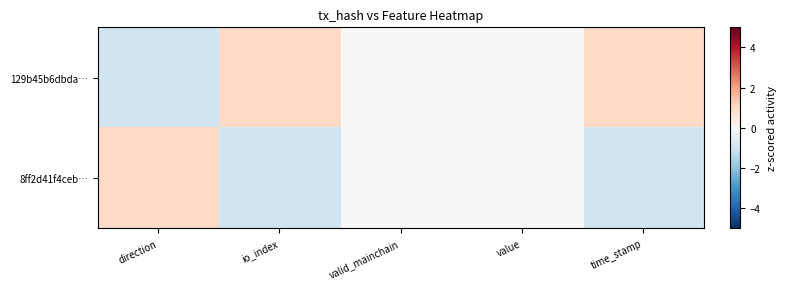

What is the maximum value shown in the chart?

1